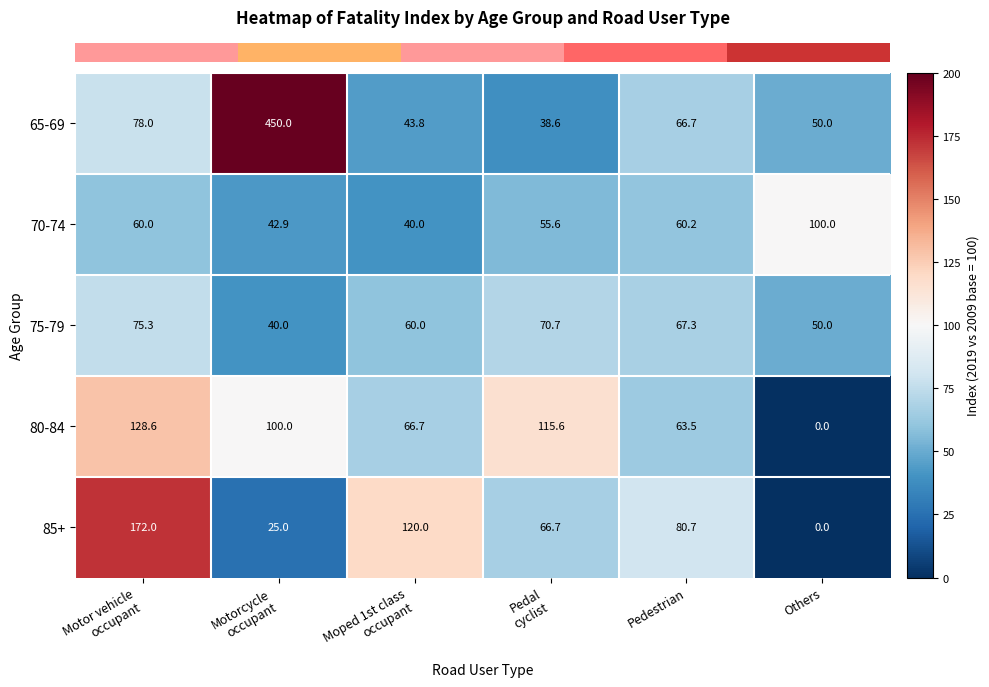

At which category is the sum across all series the highest?

Motorcycle
occupant